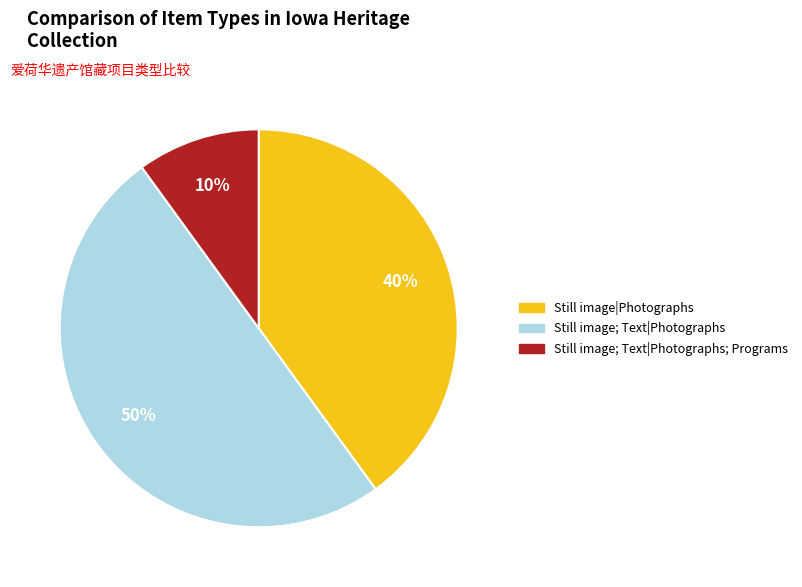

To the nearest percent, what is the difference between the largest and smallest slice percentages?

40%